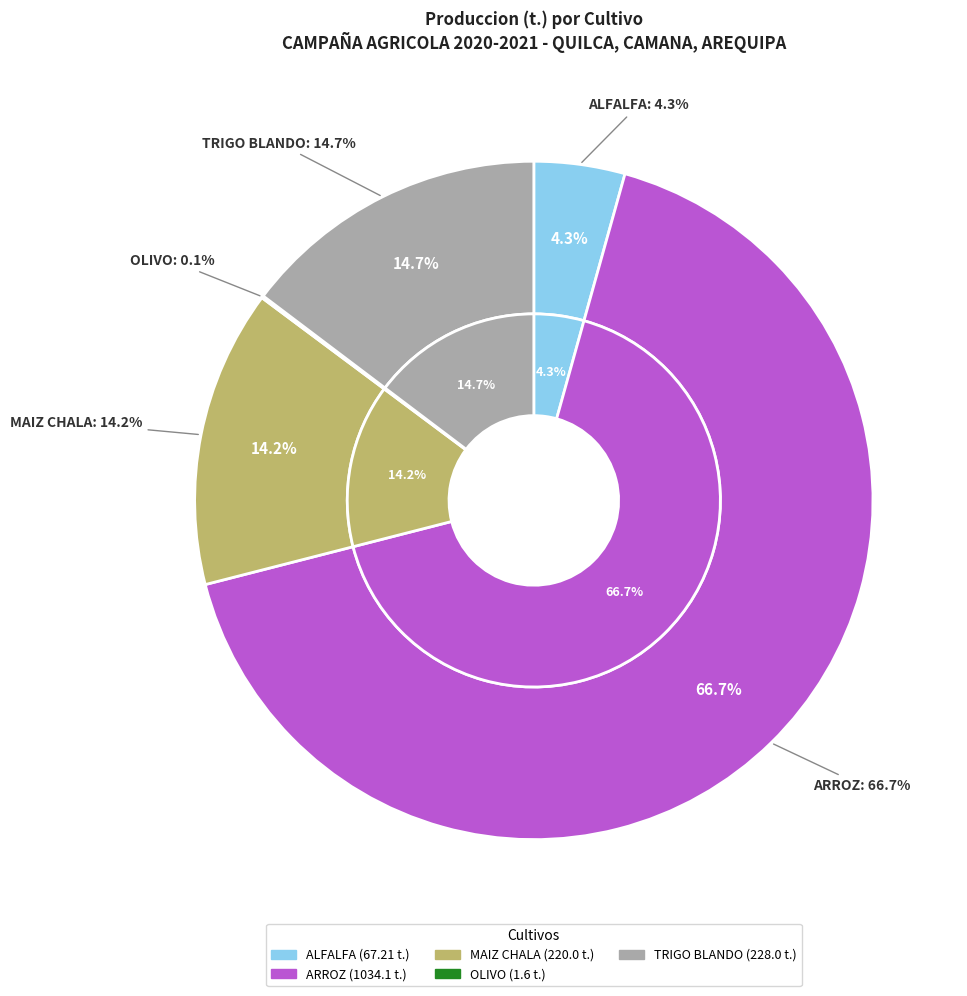

Do TRIGO BLANDO and OLIVO together represent more than half of the pie?

No